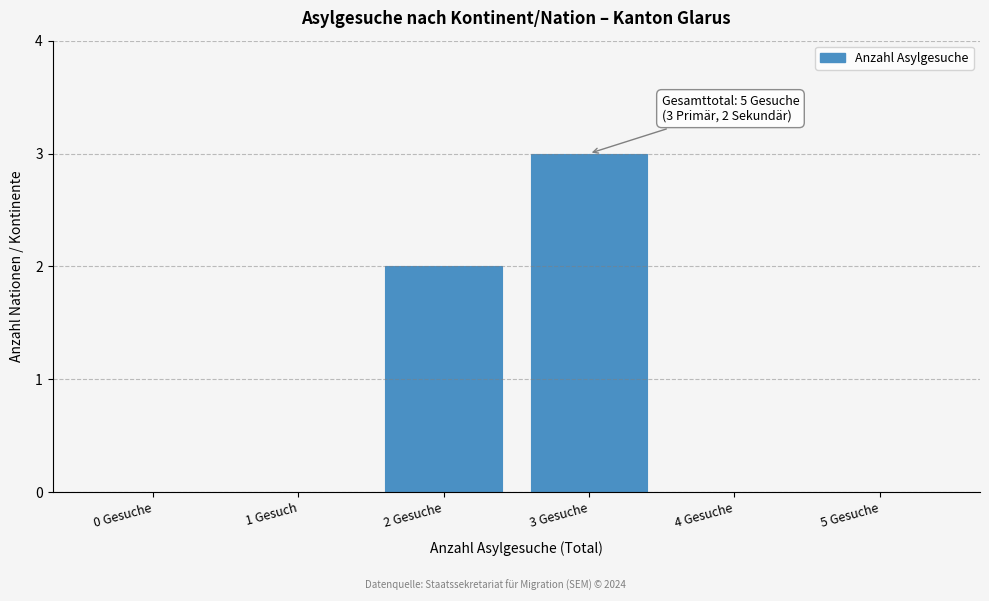

Reading right to left, transcribe all the data shown in this chart.

5 Gesuche=0	4 Gesuche=0	3 Gesuche=3	2 Gesuche=2	1 Gesuch=0	0 Gesuche=0